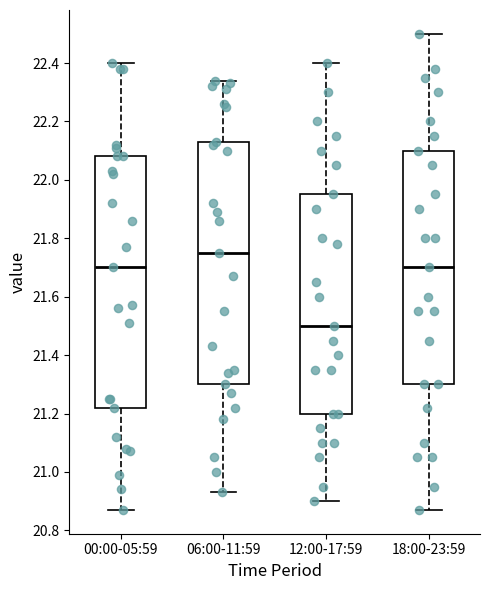

Where is the upper edge of the box for 12:00-17:59 on the y-axis? The values are not printed on the chart, so give them approximately, as read against the axis.

21.96